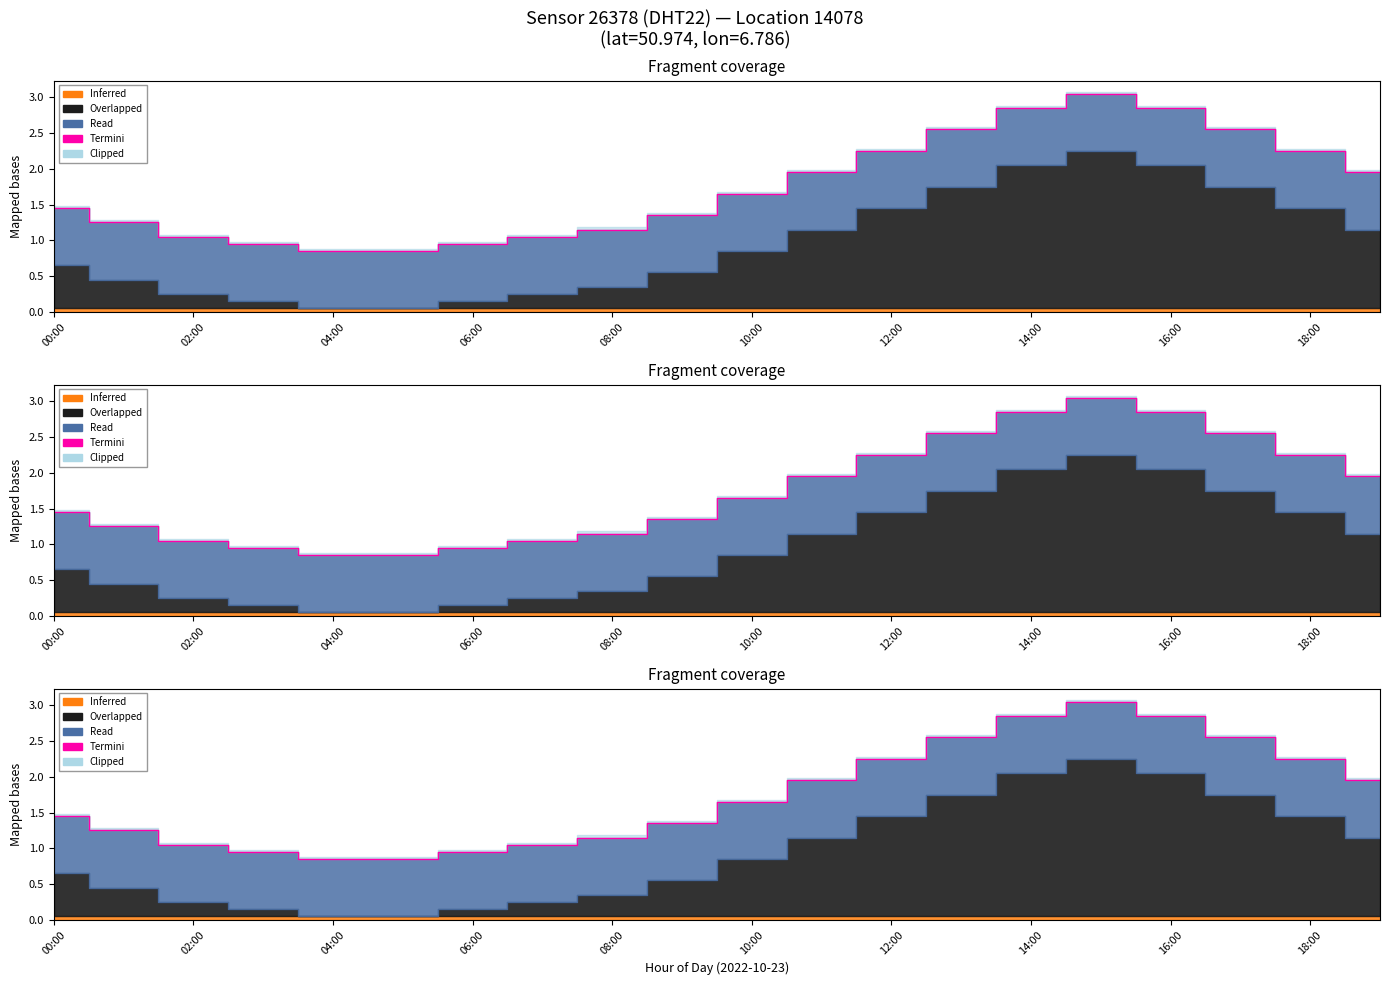

What is the label of the 20th point from the left?

19